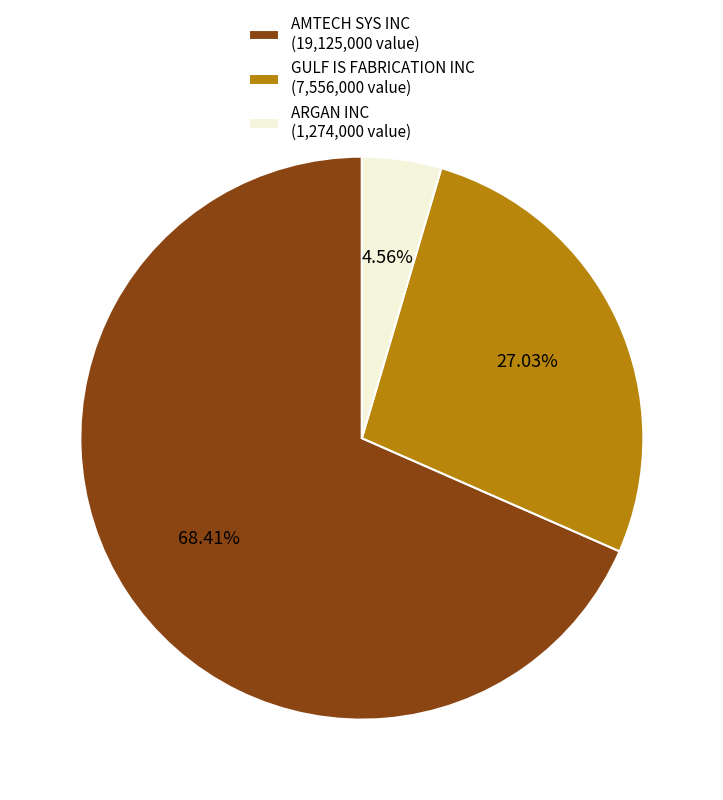

How many segments does this pie chart have?

3